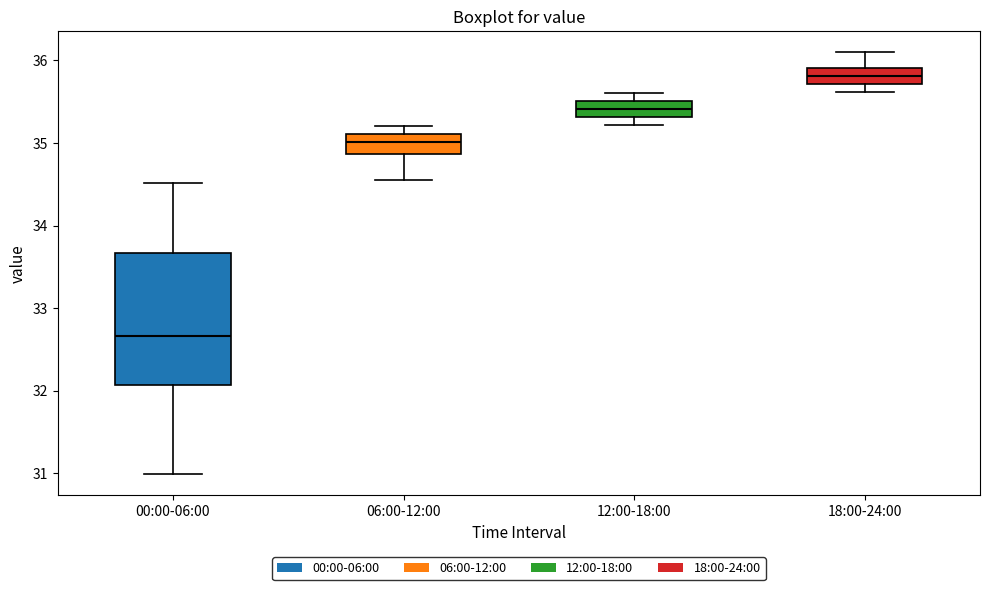

Where is the upper edge of the box for 12:00-18:00 on the y-axis? The values are not printed on the chart, so give them approximately, as read against the axis.

35.5